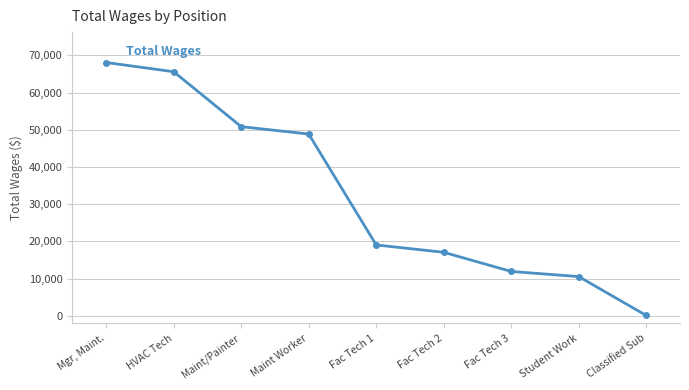

Between Fac Tech 3 and Mgr, Maint., which is larger?

Mgr, Maint.